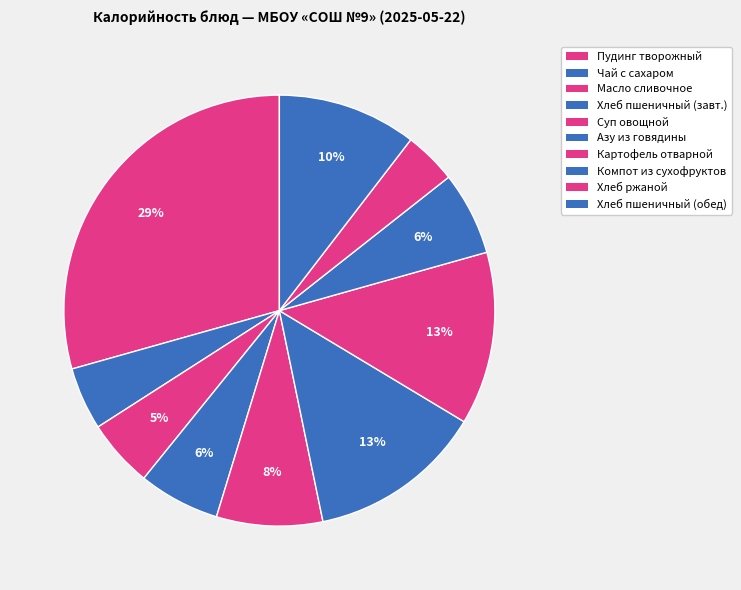

How many slices are in this pie chart?

10